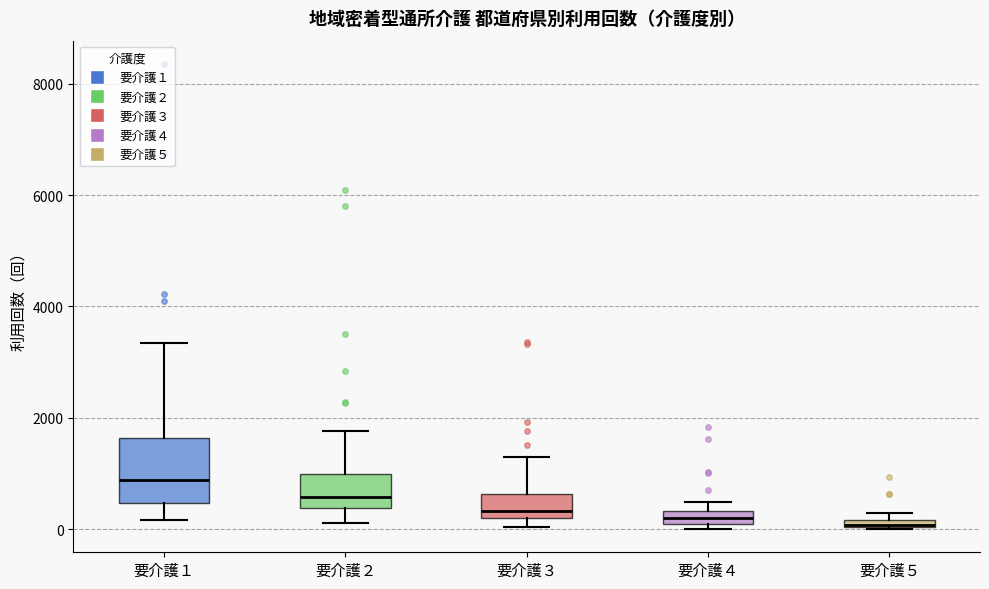

Comparing the boxes themselves (not the whiskers), which one is the tallest?

要介護１